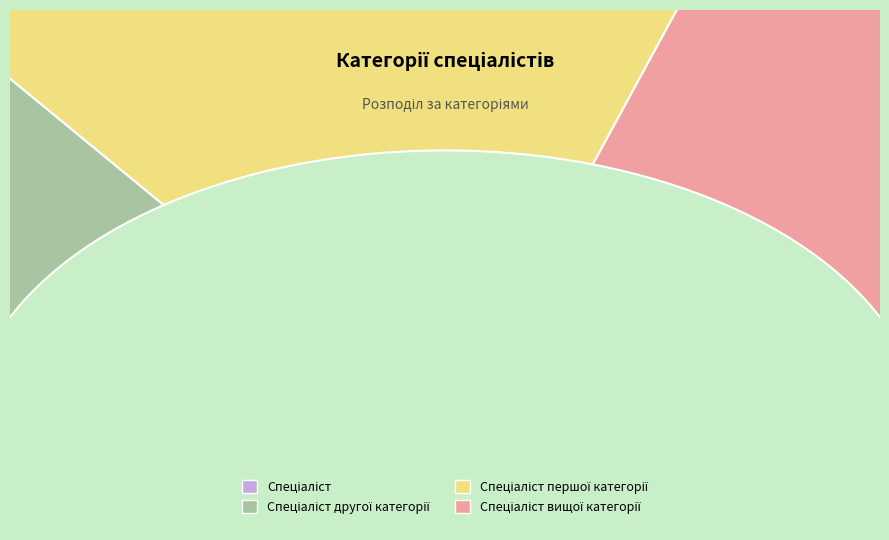

To the nearest percent, what is the average slice percentage?

25%